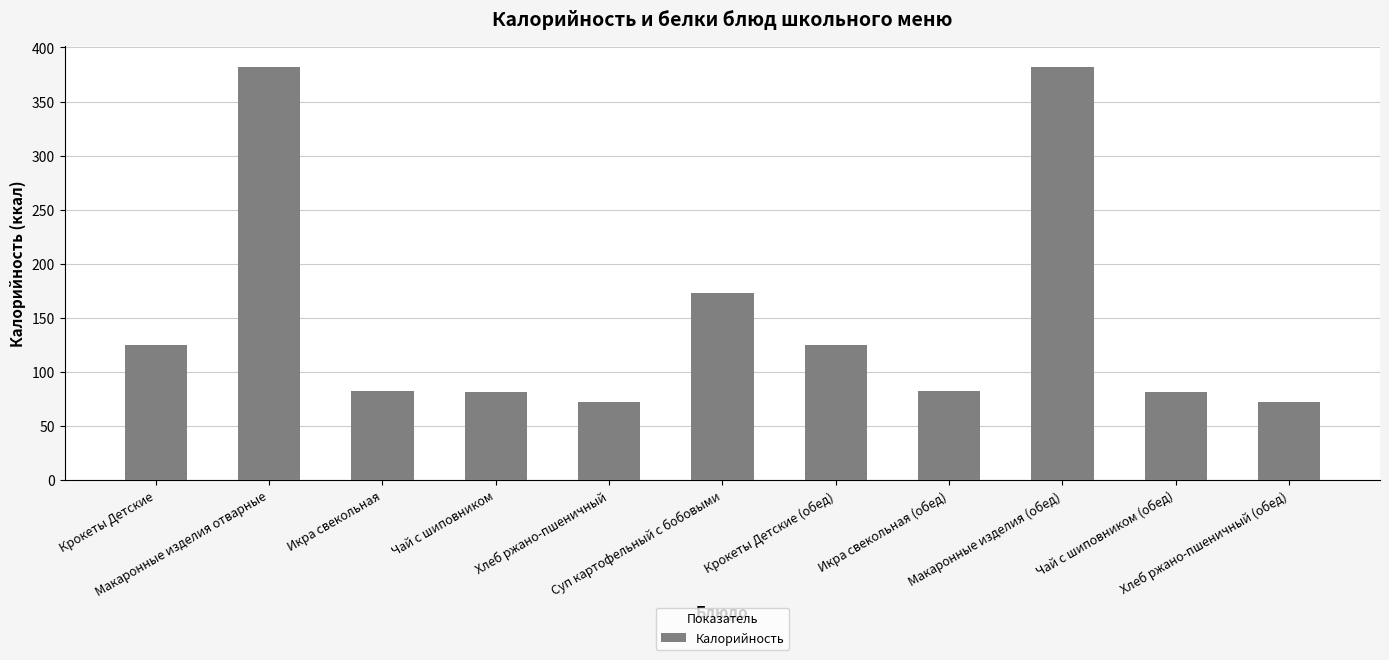

What is the sum of the values at Чай с шиповником (обед) and Икра свекольная?

163